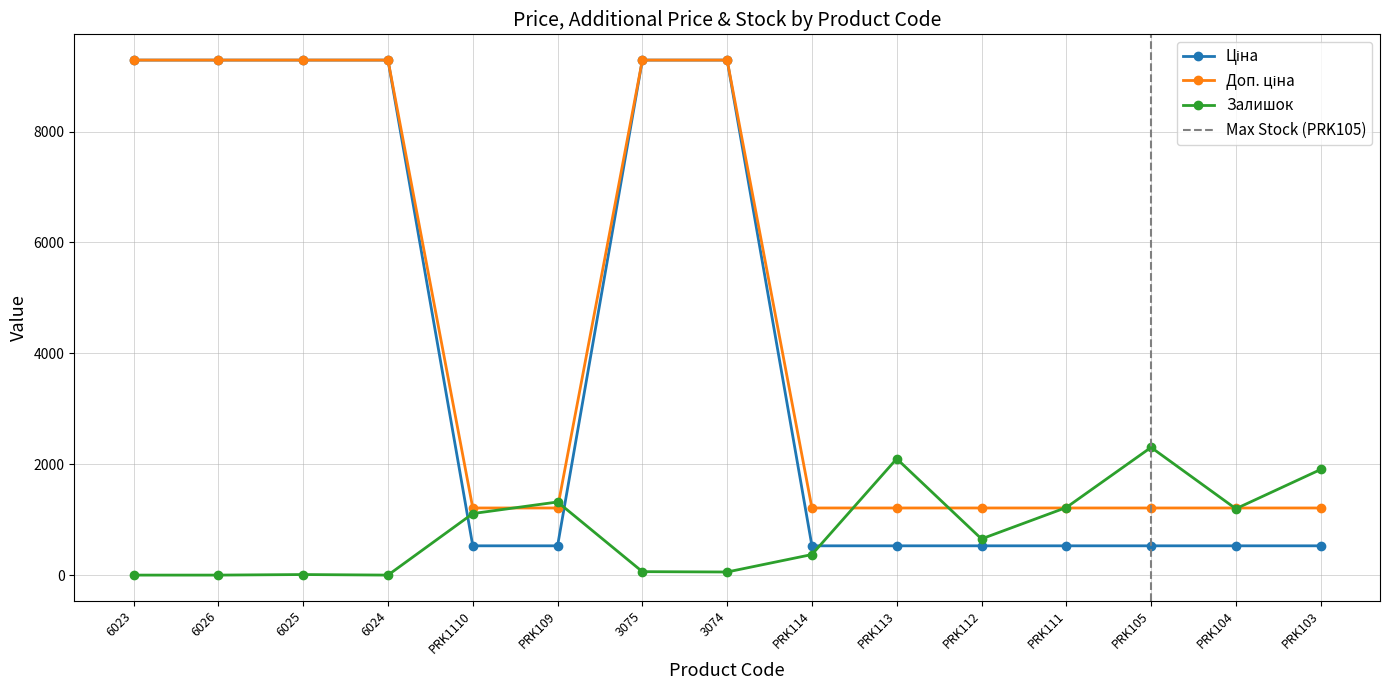

The Залишок series shows 10.0 at 6025. True or false?

True